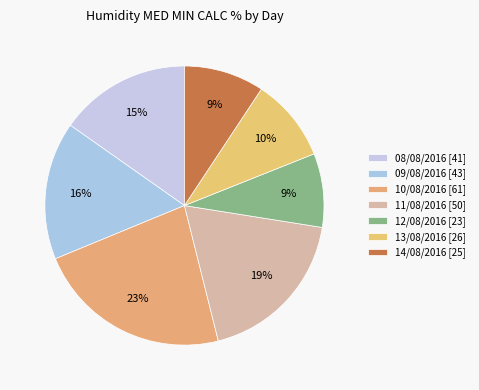

Is it true that 10/08/2016 is 34% of the pie?

False